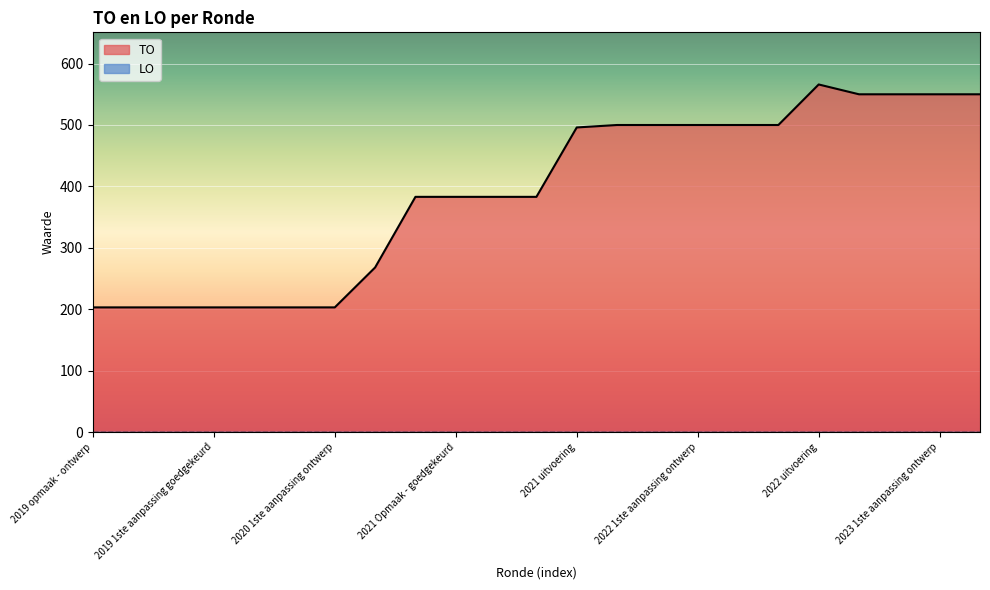

Where is the first local maximum?

2022 uitvoering